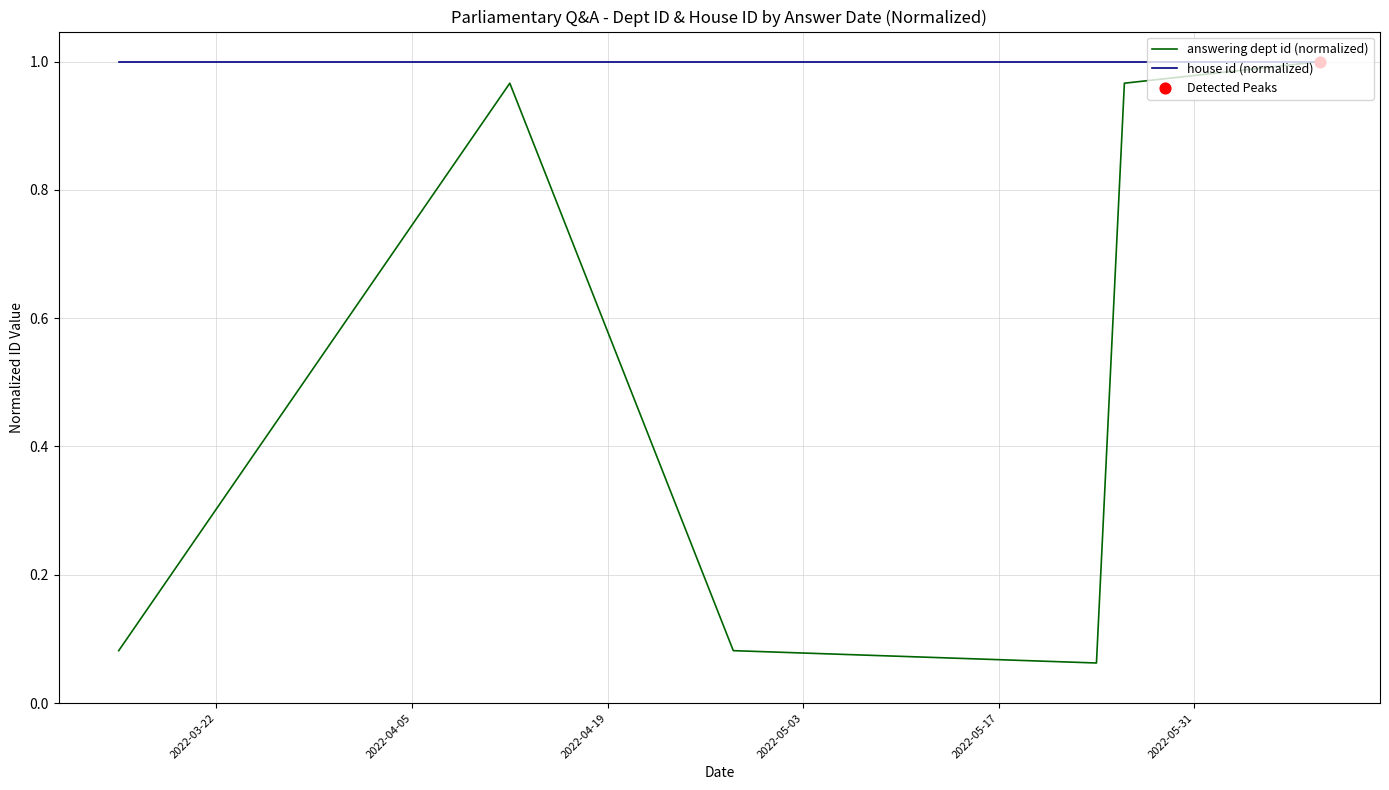

Which series has the largest Y range (max minus min)?

answering dept id (normalized)